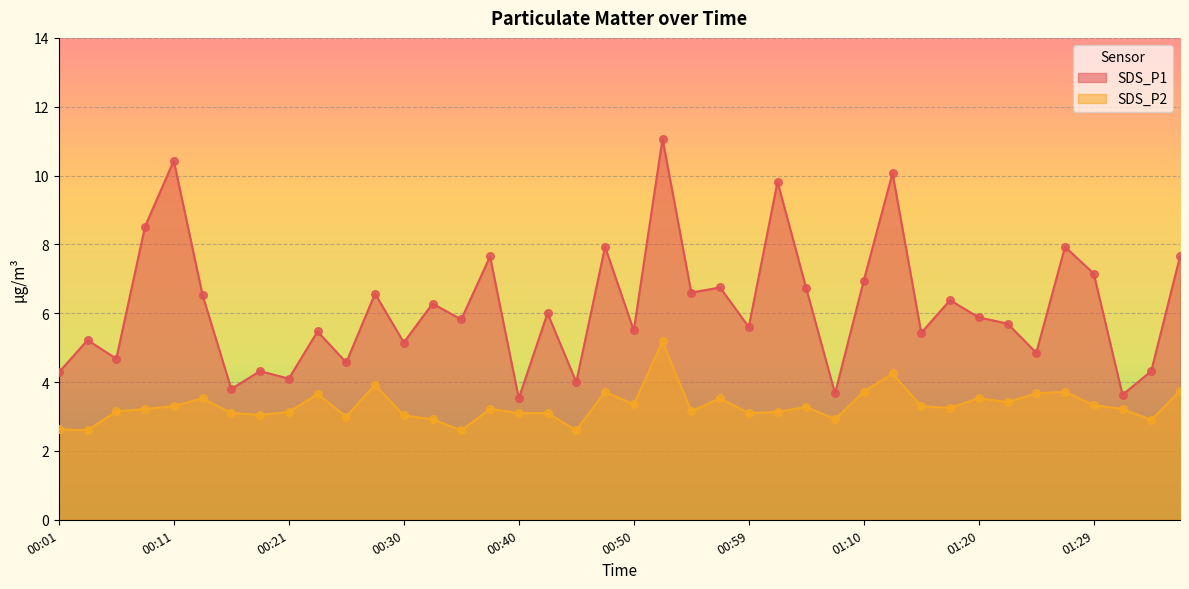

Which series contains the lowest Y value?

SDS_P2